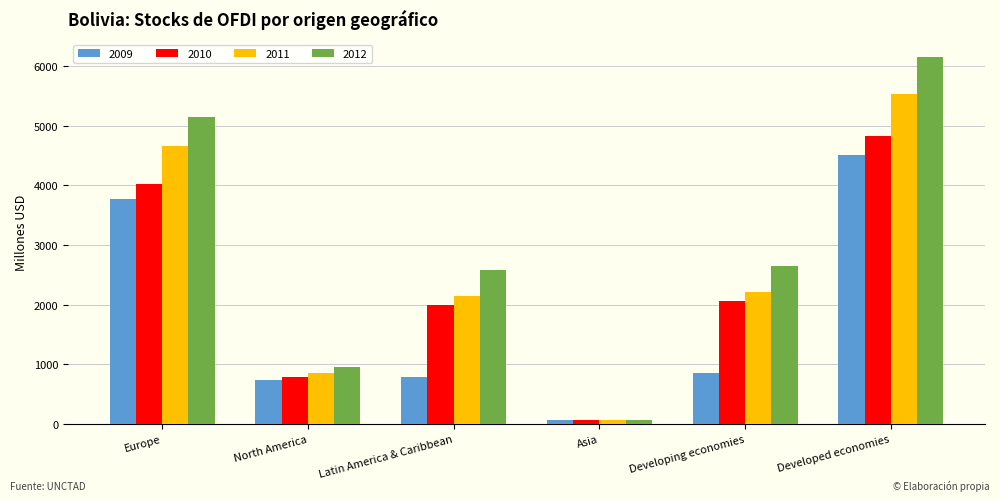

Which series has the widest spread of values?

2012